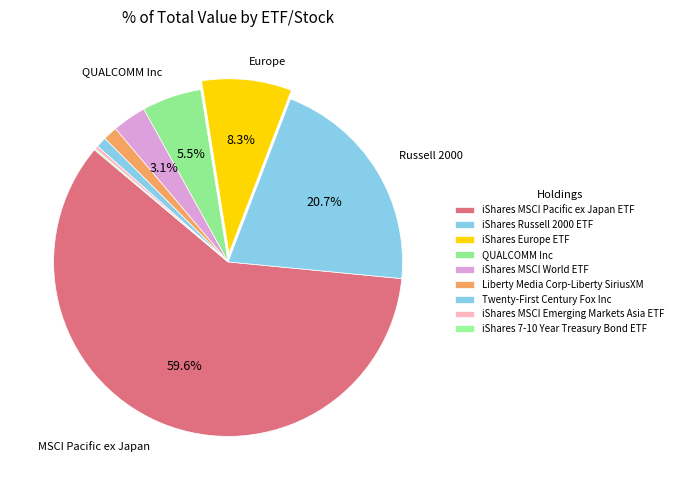

To the nearest percent, what percentage of the pie is QUALCOMM Inc?

6%